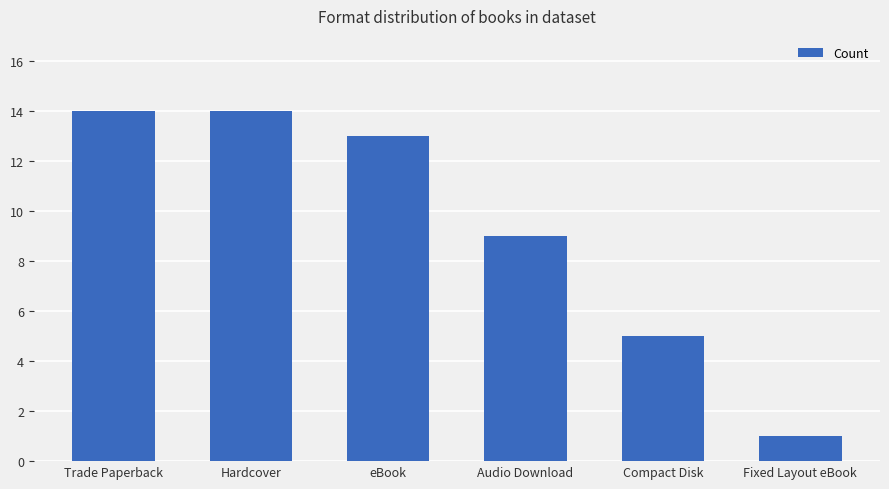

What is the value of the 3rd bar from the left?

13